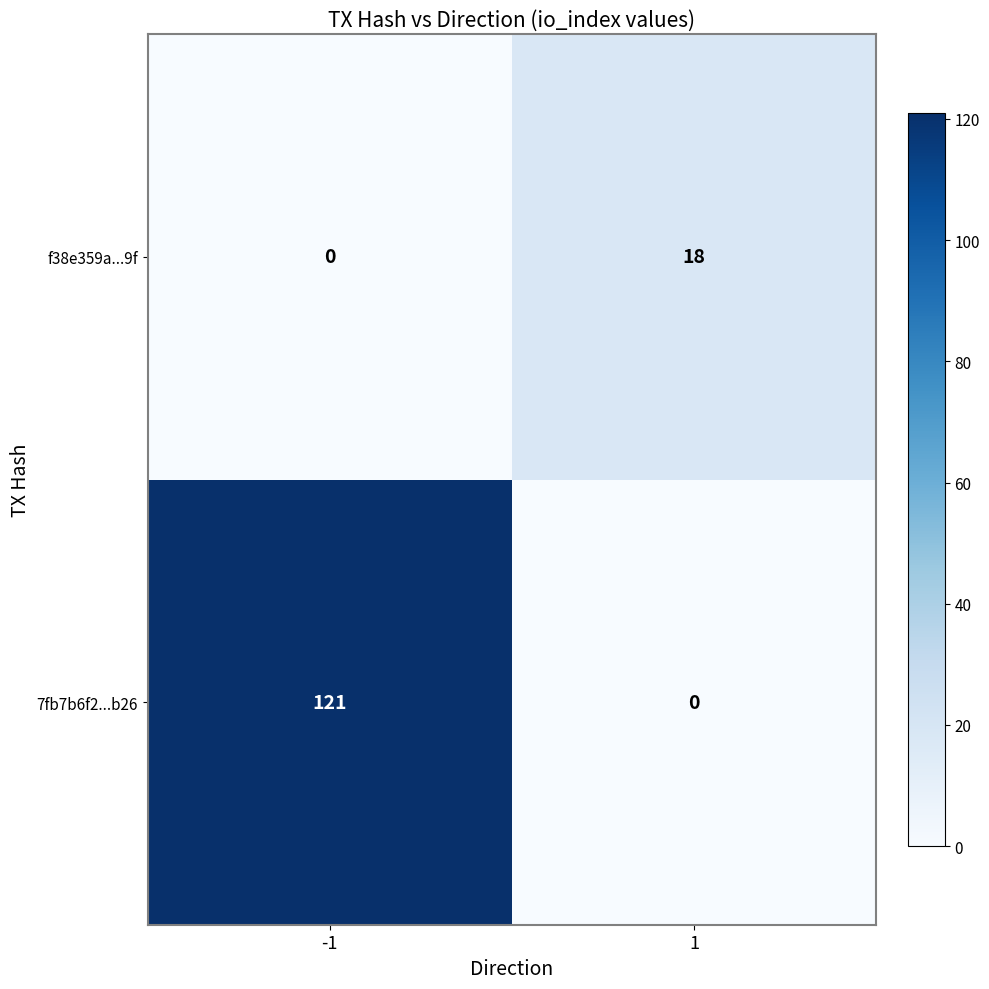

What is the sum of the 7fb7b6f2...b26 values at -1 and 1?

121